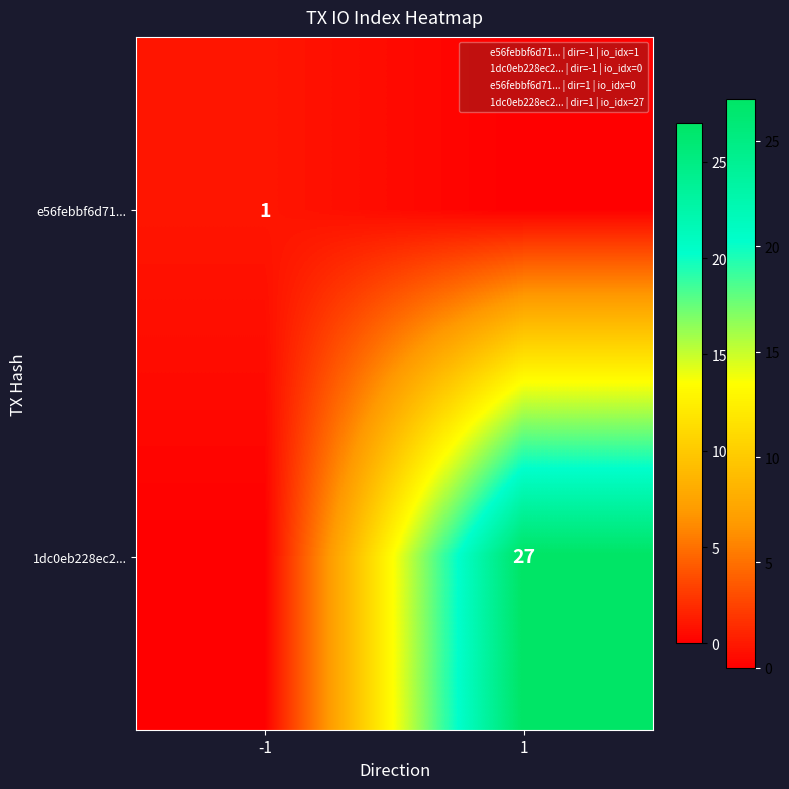

Is it true that 1dc0eb228ec2... equals 48 at 1?

False